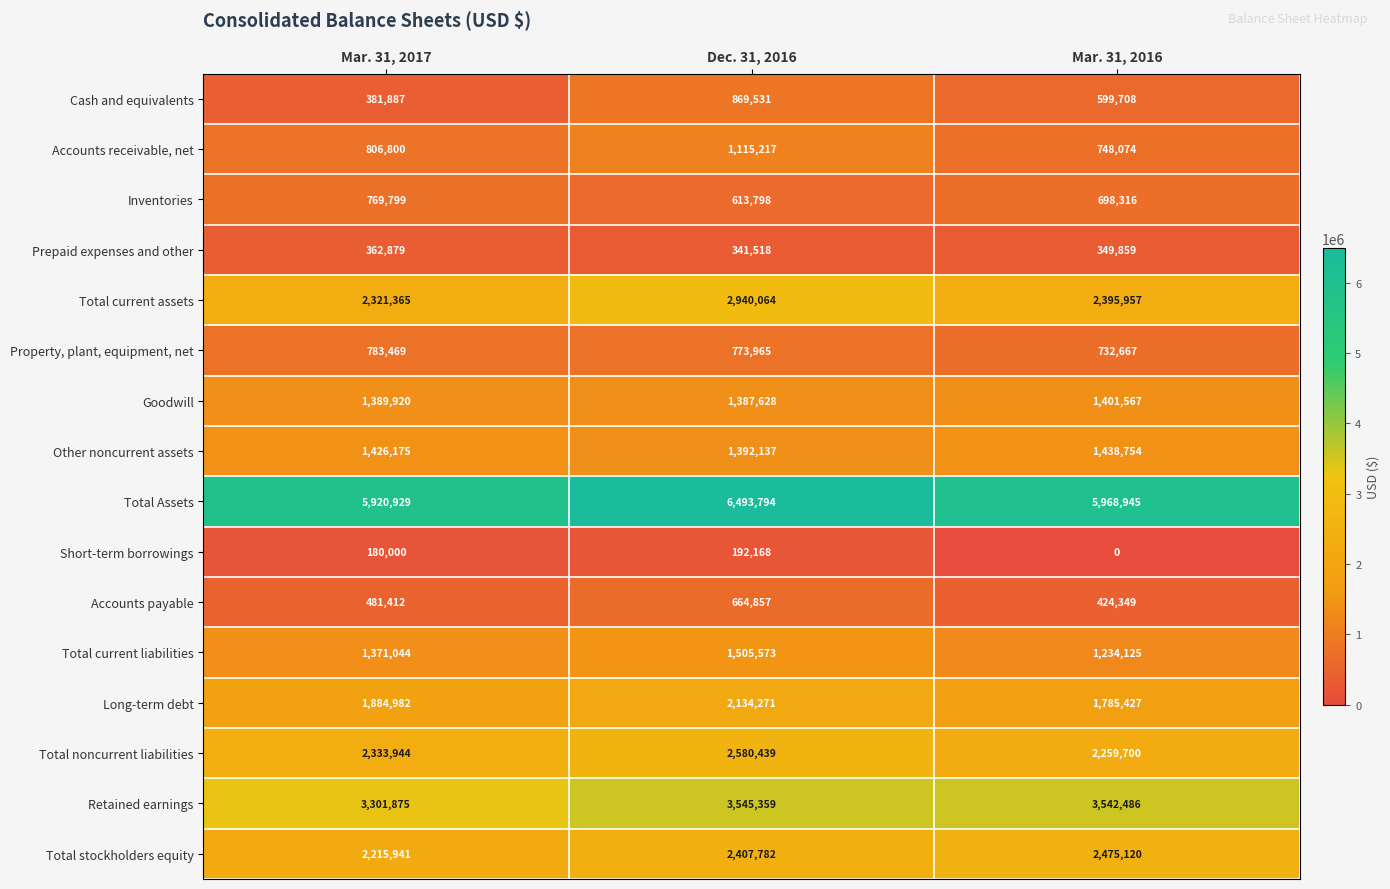

What is the sum of all Cash and equivalents values?

1851126